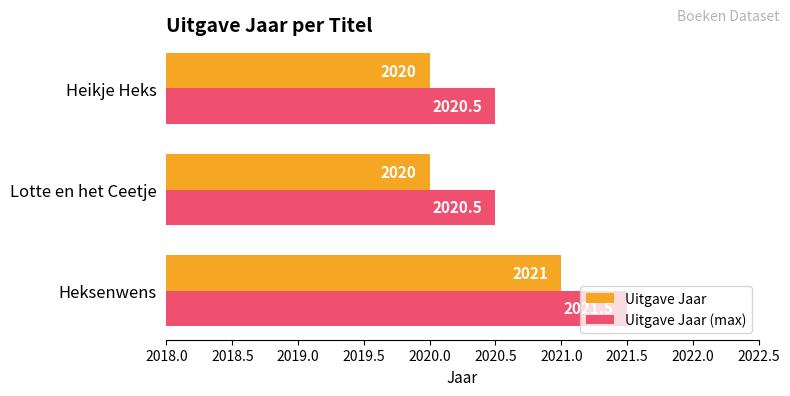

List the series in order of their overall mean, highest first.

Uitgave Jaar (max), Uitgave Jaar